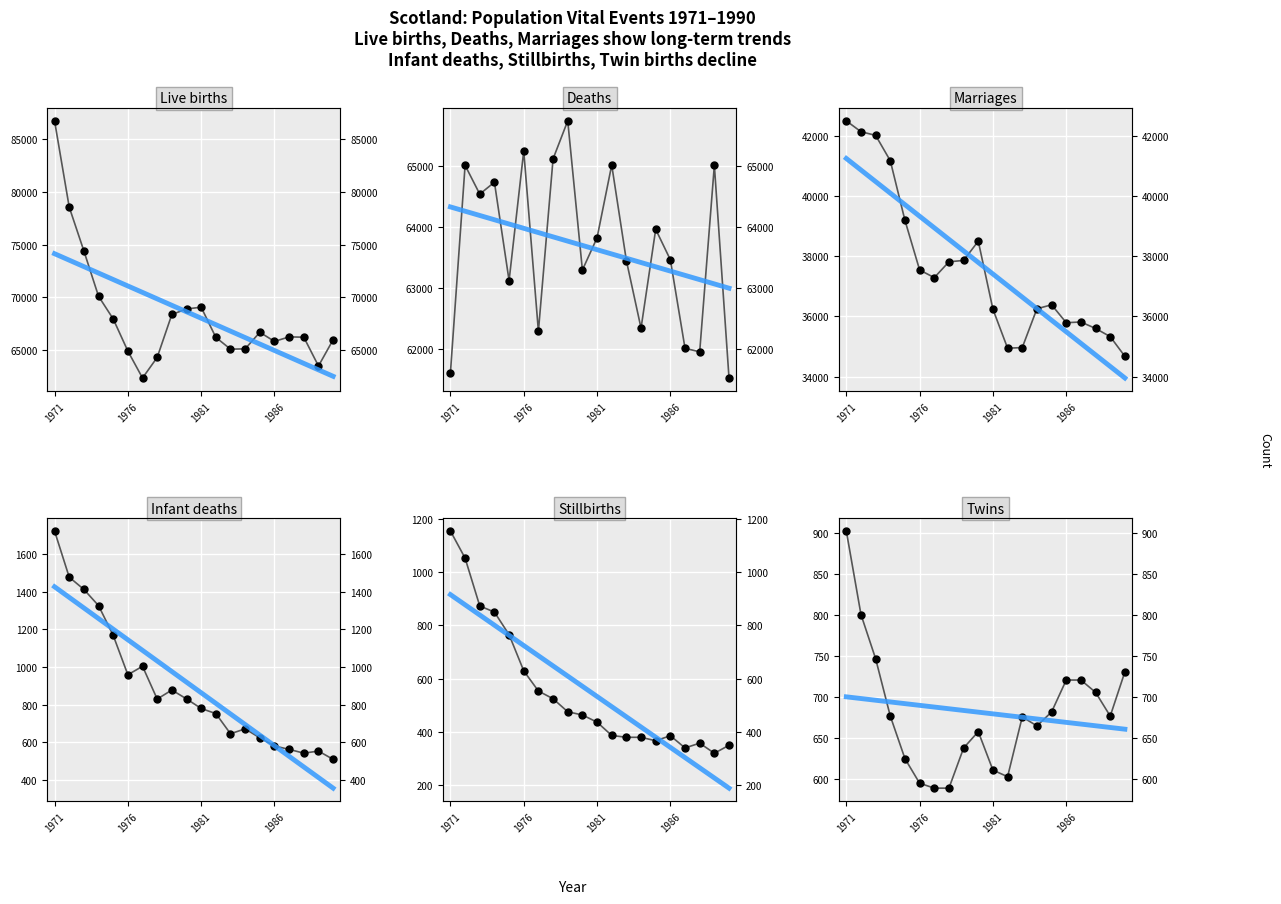

Which series reaches the minimum Y coordinate?

Stillbirths